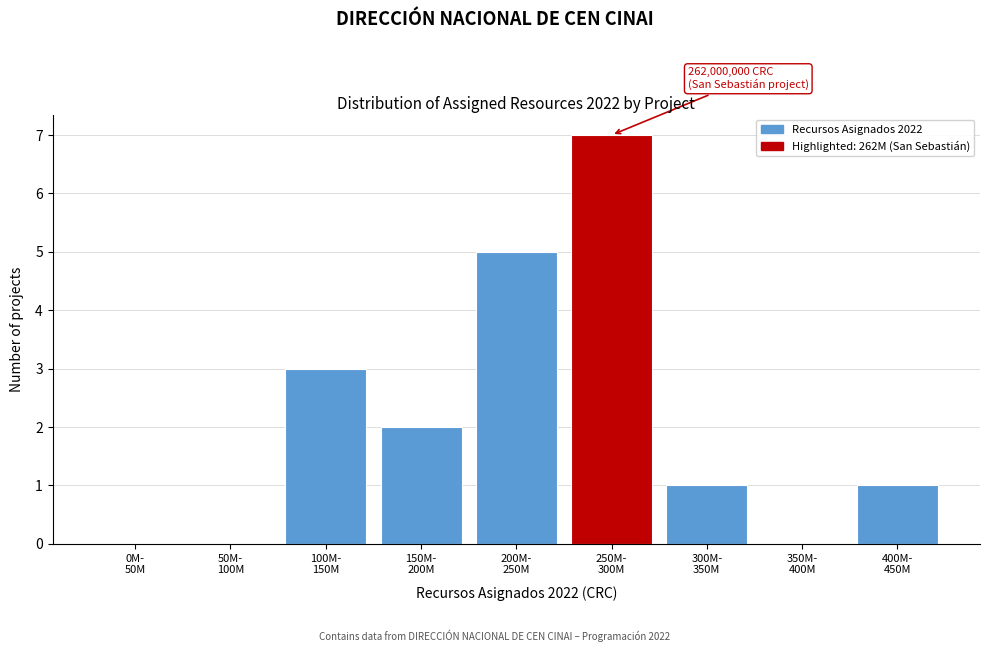

What is the sum of all values?

19